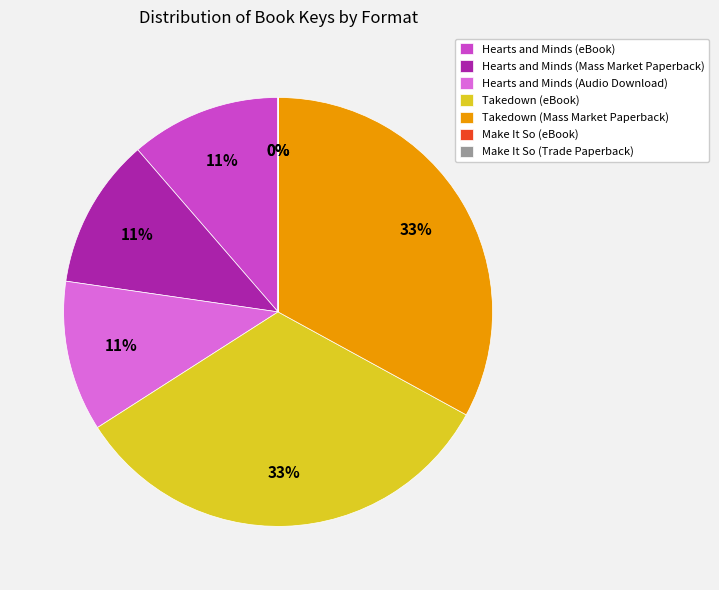

To the nearest percent, what portion does Hearts and Minds (Audio Download) represent?

11%